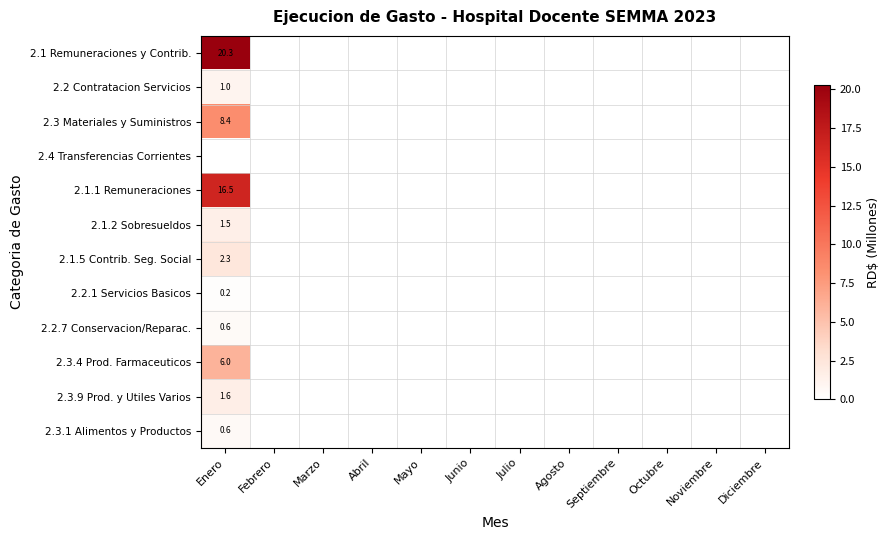

List the series in order of their peak value, lowest first.

2.4 Transferencias Corrientes, 2.2.1 Servicios Basicos, 2.2.7 Conservacion/Reparac., 2.3.1 Alimentos y Productos, 2.2 Contratacion Servicios, 2.1.2 Sobresueldos, 2.3.9 Prod. y Utiles Varios, 2.1.5 Contrib. Seg. Social, 2.3.4 Prod. Farmaceuticos, 2.3 Materiales y Suministros, 2.1.1 Remuneraciones, 2.1 Remuneraciones y Contrib.